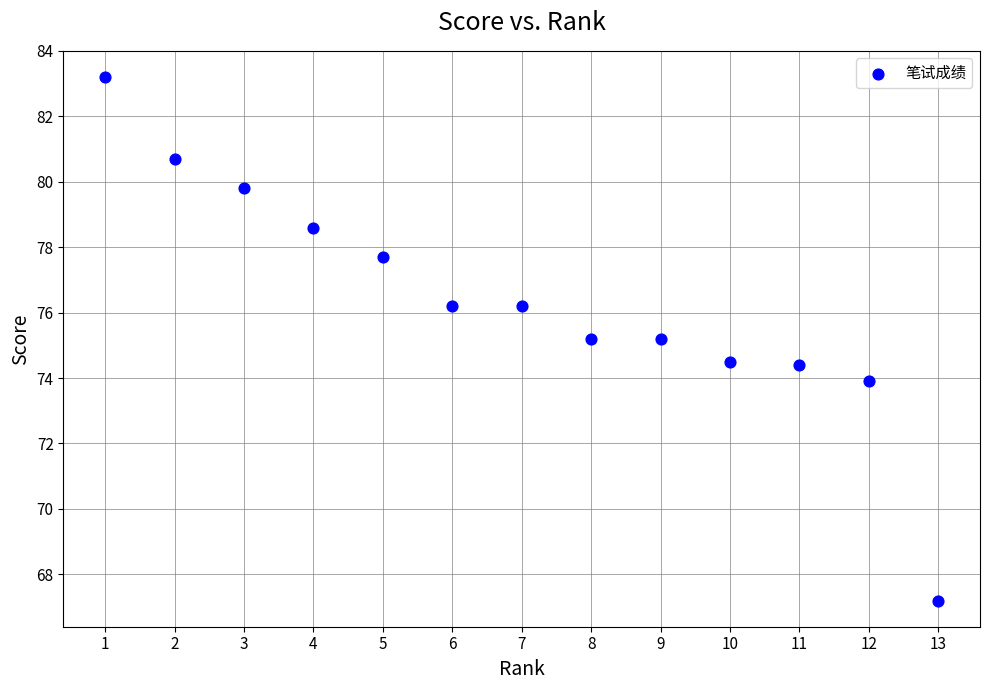

What is the range of Y values (max minus min)?

16.0